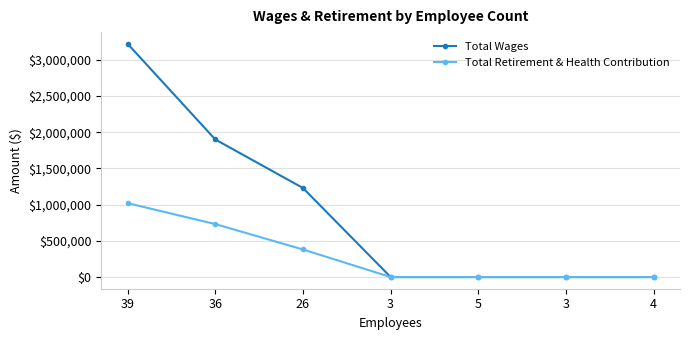

True or false: Total Retirement & Health Contribution has more than 2 points higher than both neighbors.

False